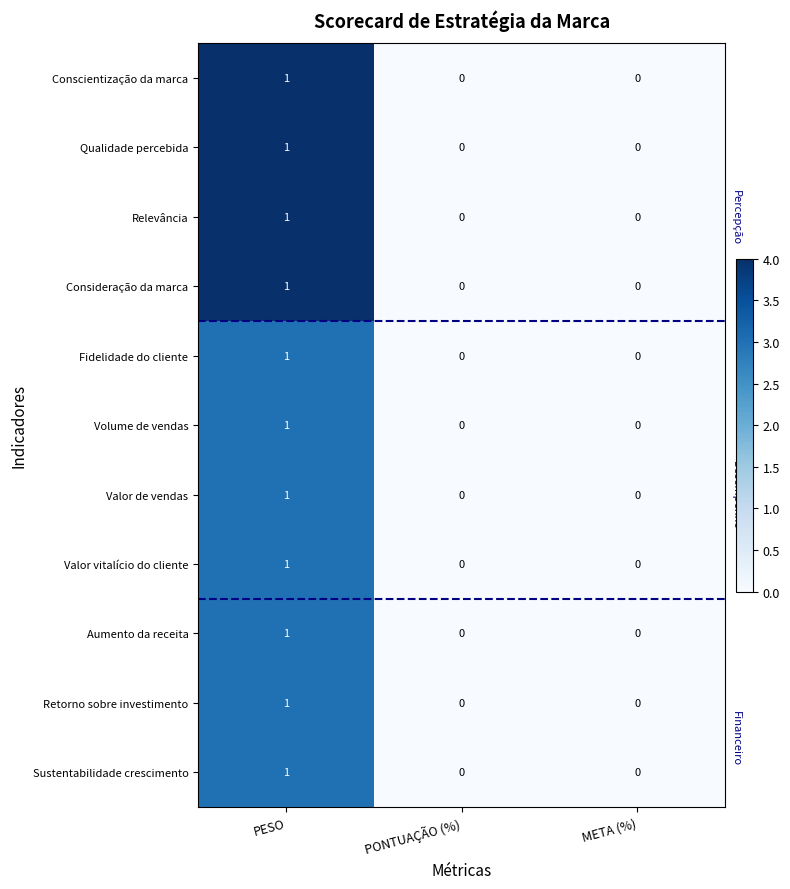

Which series has the largest total across all categories?

row_0